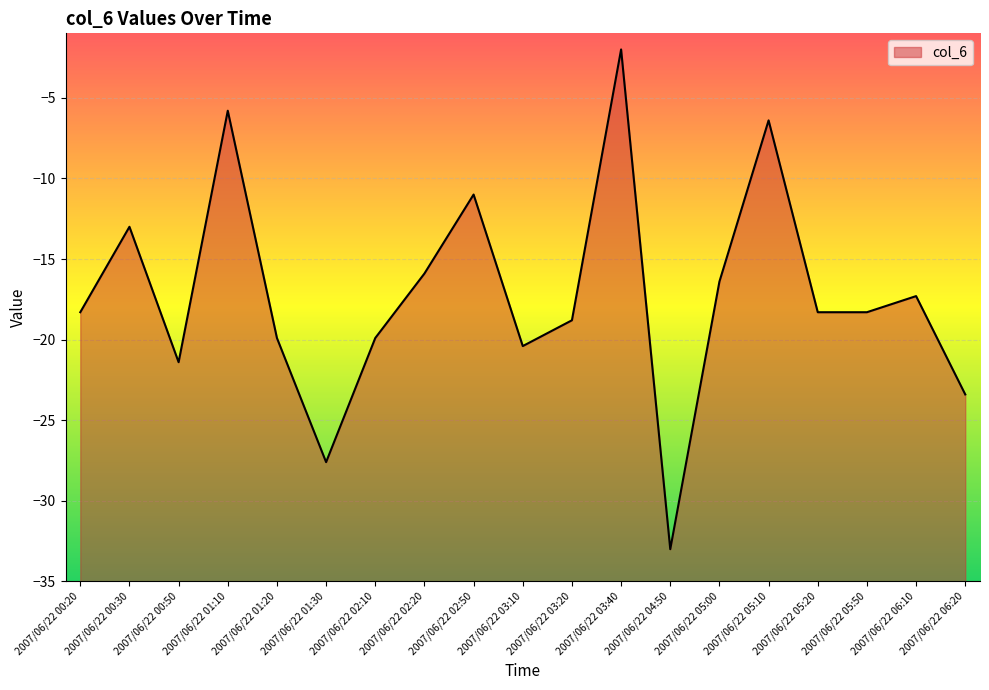

Where is the first local minimum?

2007/06/22 00:50